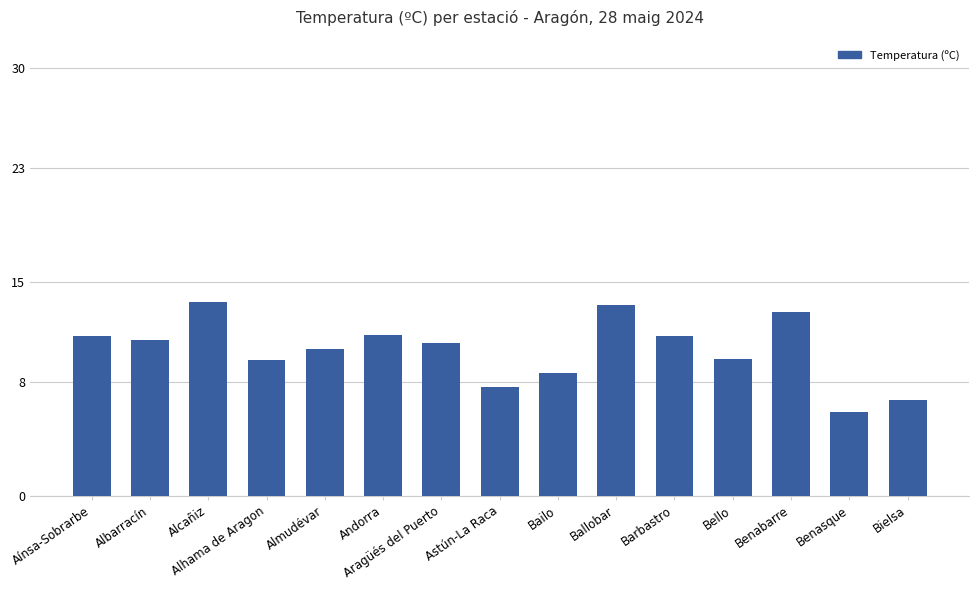

What is the ratio of the value at Ballobar to the value at Alcañiz?

1.0